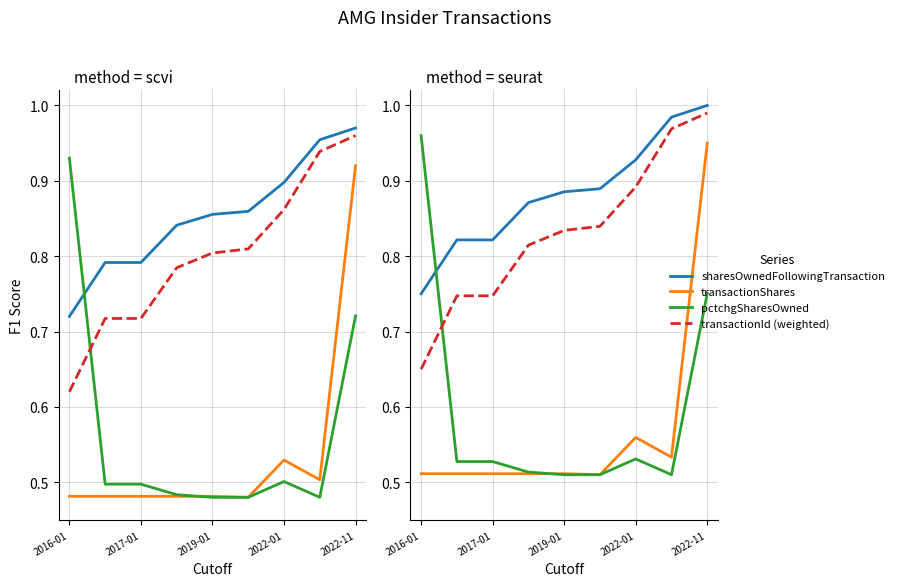

Which category has the highest value in the pctchgSharesOwned series?

2016-01